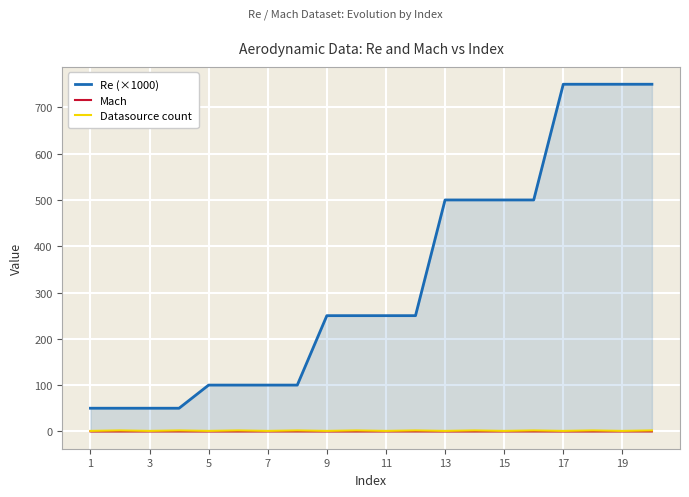

Which series has the largest total across all categories?

Re (×1000)